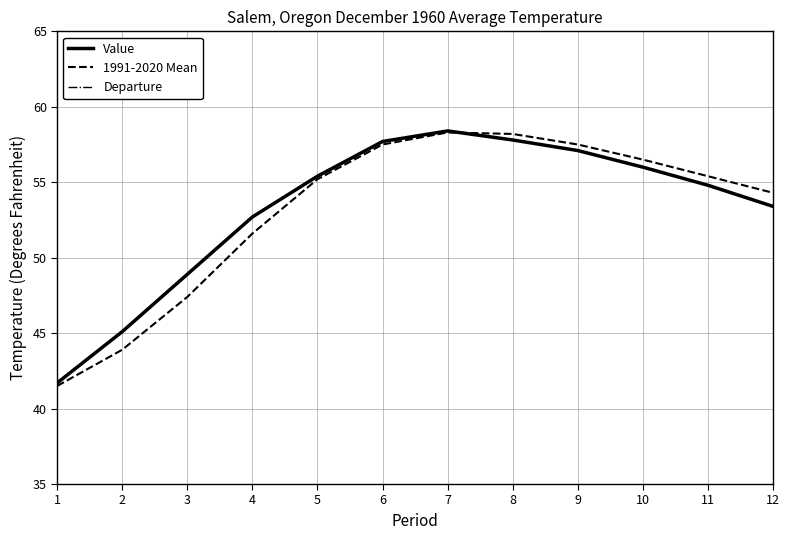

True or false: 1991-2020 Mean and Value intersect in this chart.

True